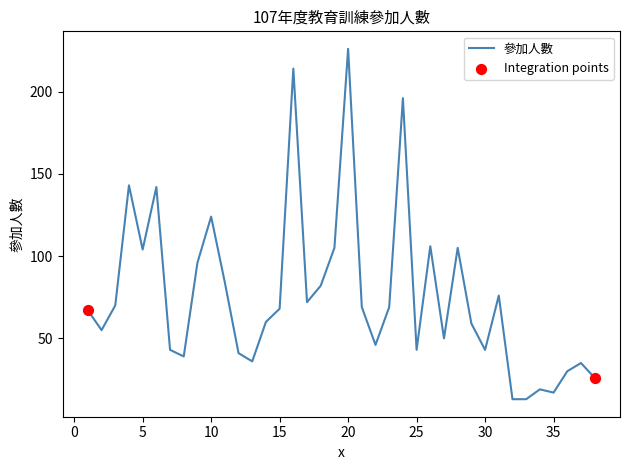

What is the maximum value shown in the chart?

226